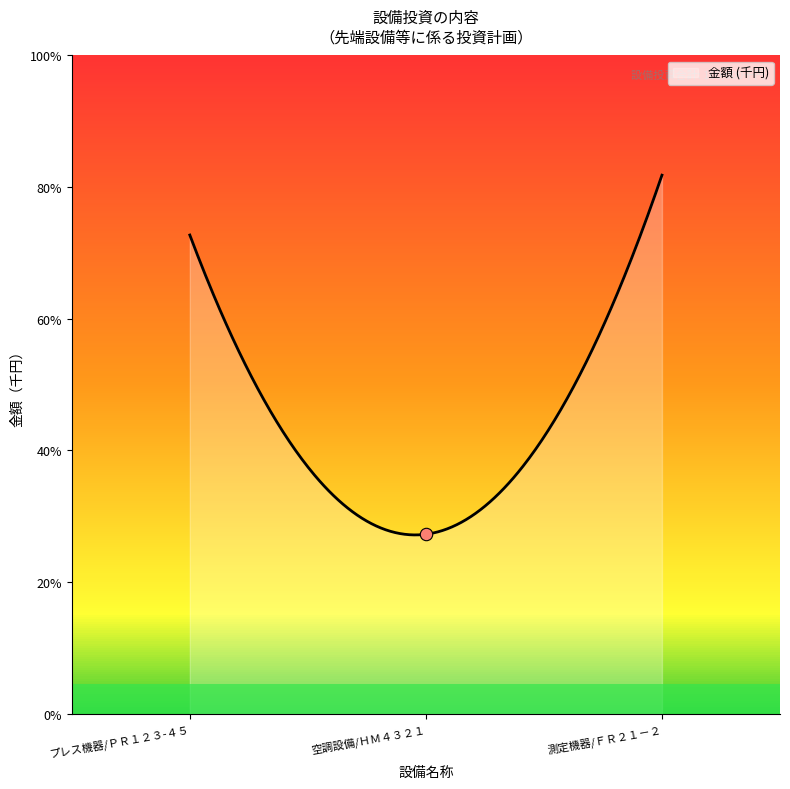

What is the change in value from プレス機器/ＰＲ１２３-４５ to 空調設備/ＨＭ４３２１?

-25000